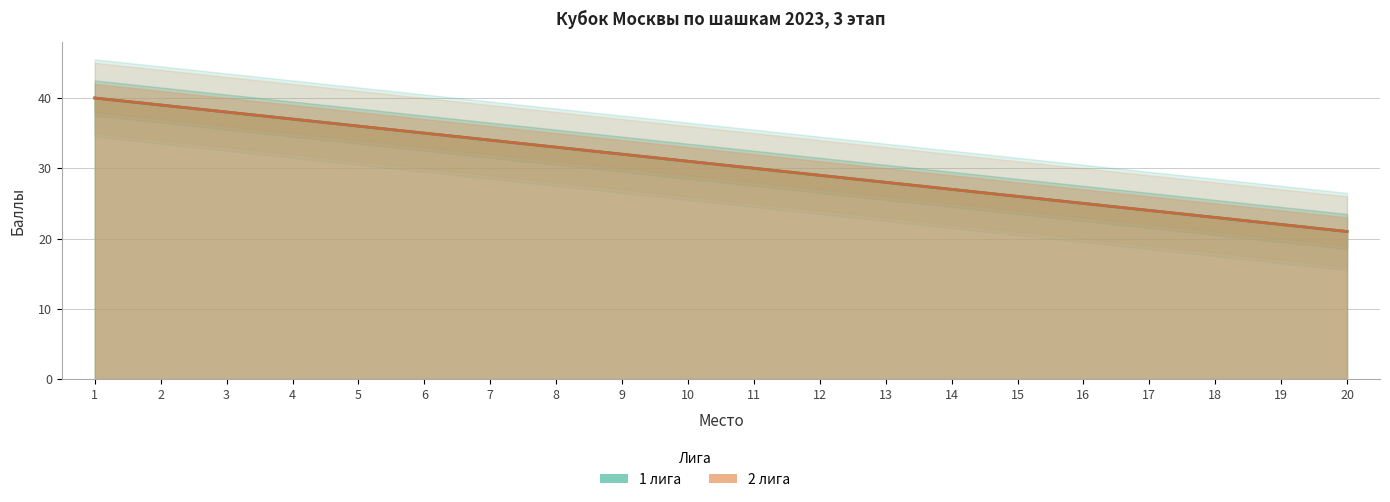

Reading left to right, transcribe all the data shown in this chart.

1 лига: 40	39	38	37	36	35	34	33	32	31	30	29	28	27	26	25	24	23	22	21
2 лига: 40	39	38	37	36	35	34	33	32	31	30	29	28	27	26	25	24	23	22	21